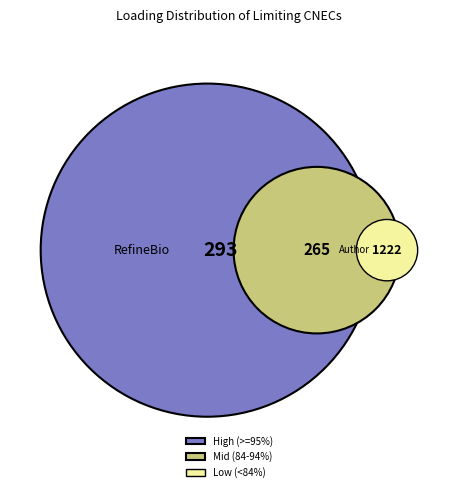

True or false: BG_GR_CO_00001 accounts for 1% of the total.

False